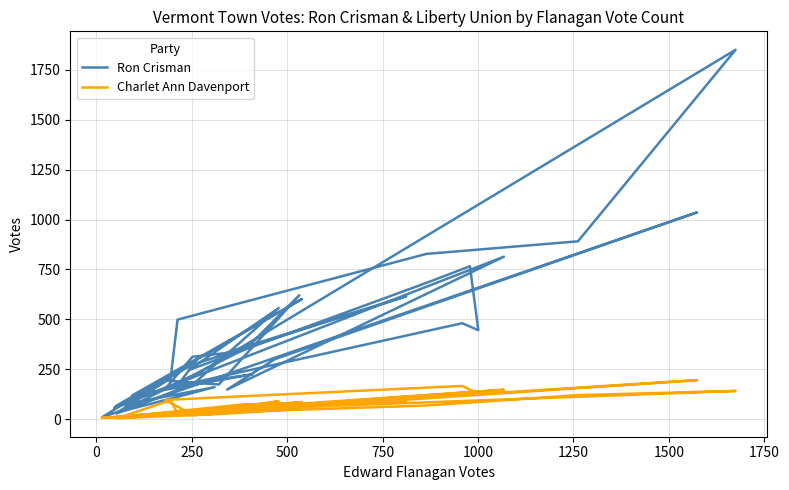

True or false: Charlet Ann Davenport has more than 1 interior local peaks.

True